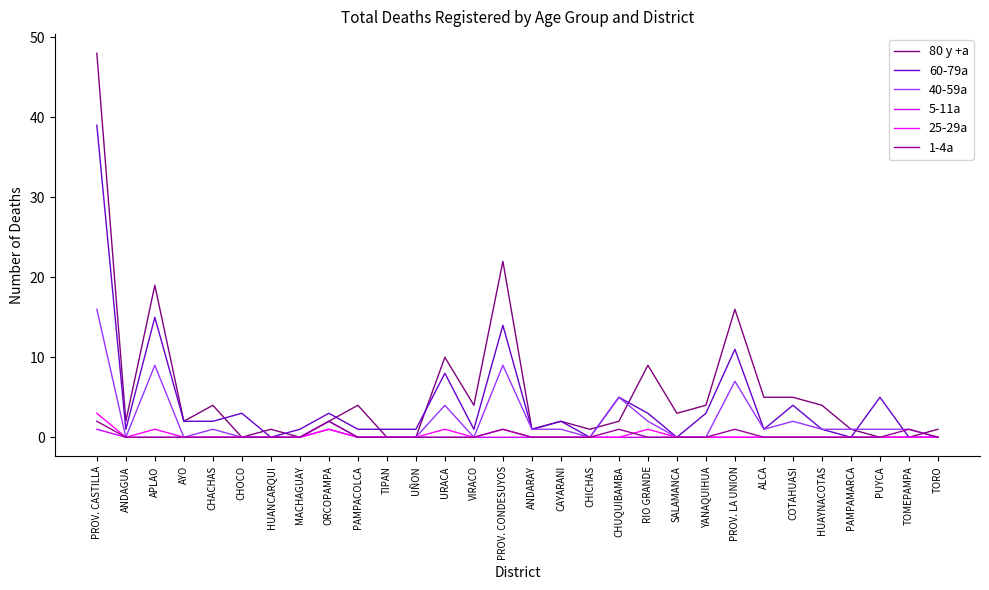

True or false: 25-29a and 40-59a intersect in this chart.

False